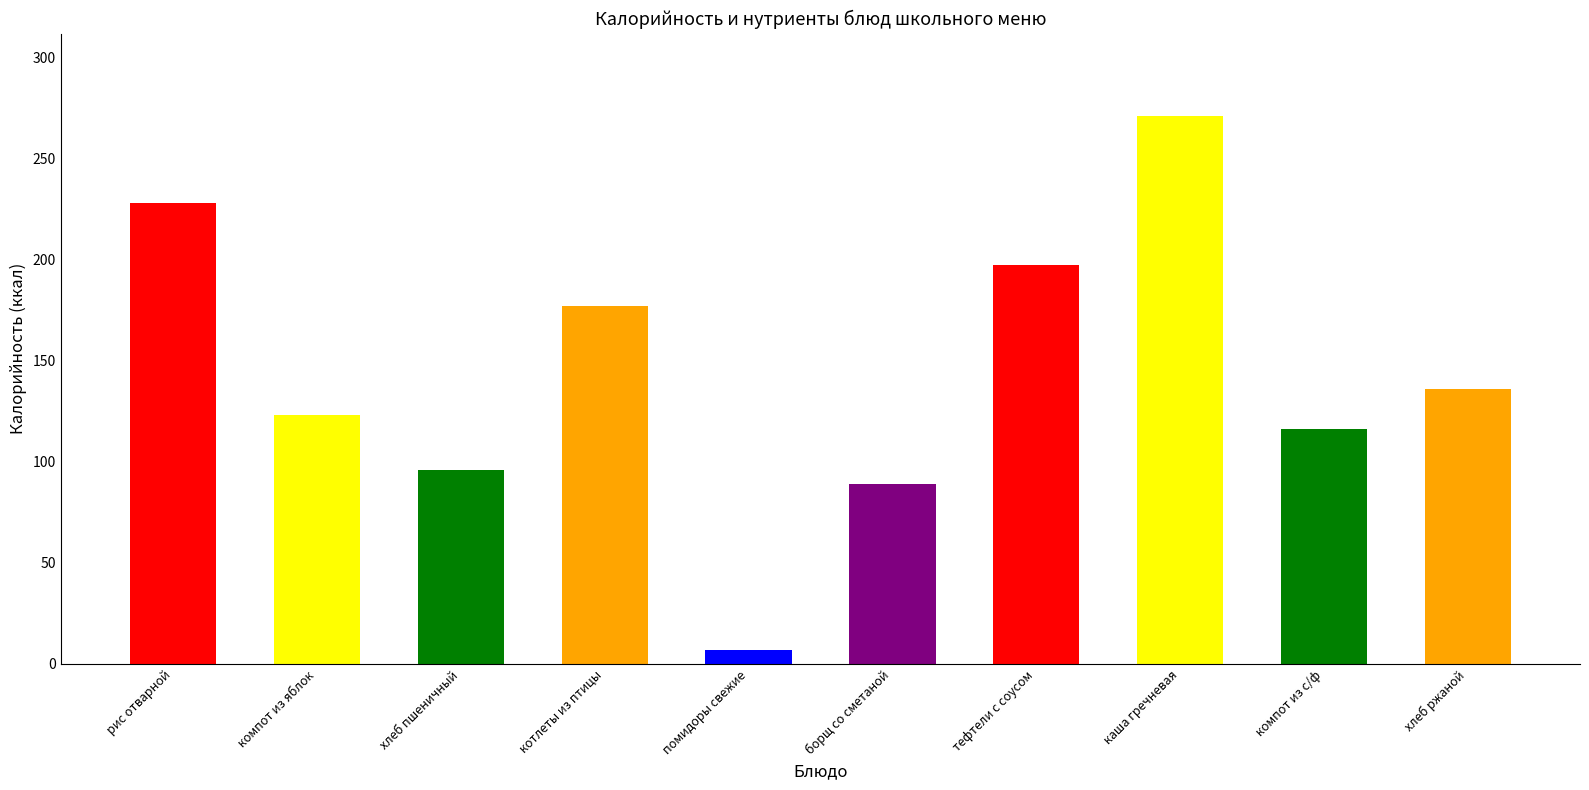

How many categories are shown in the chart?

10